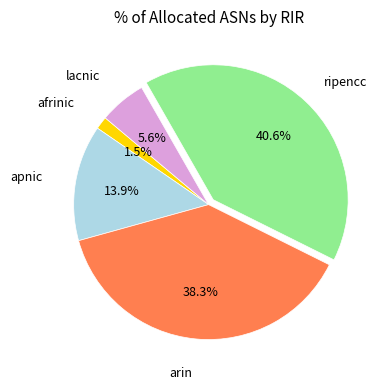

Is there a majority slice in this chart?

No